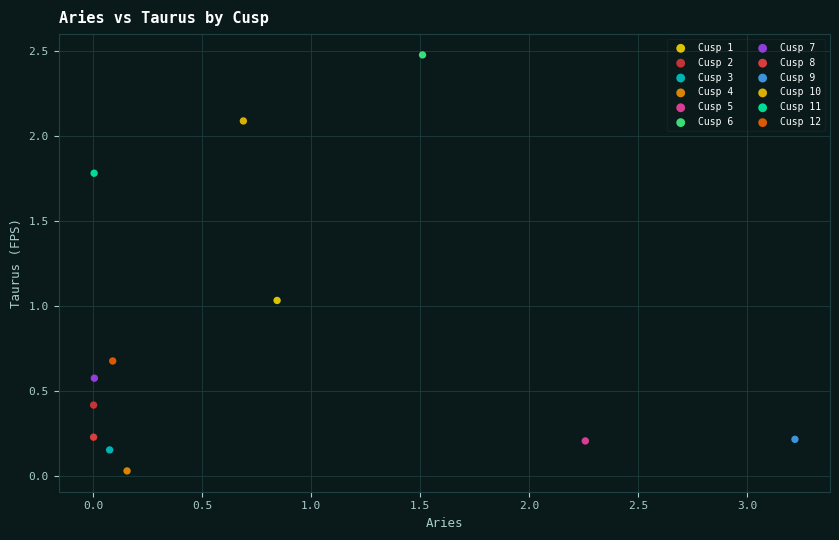

Which series contains the highest Y value?

Cusp 6